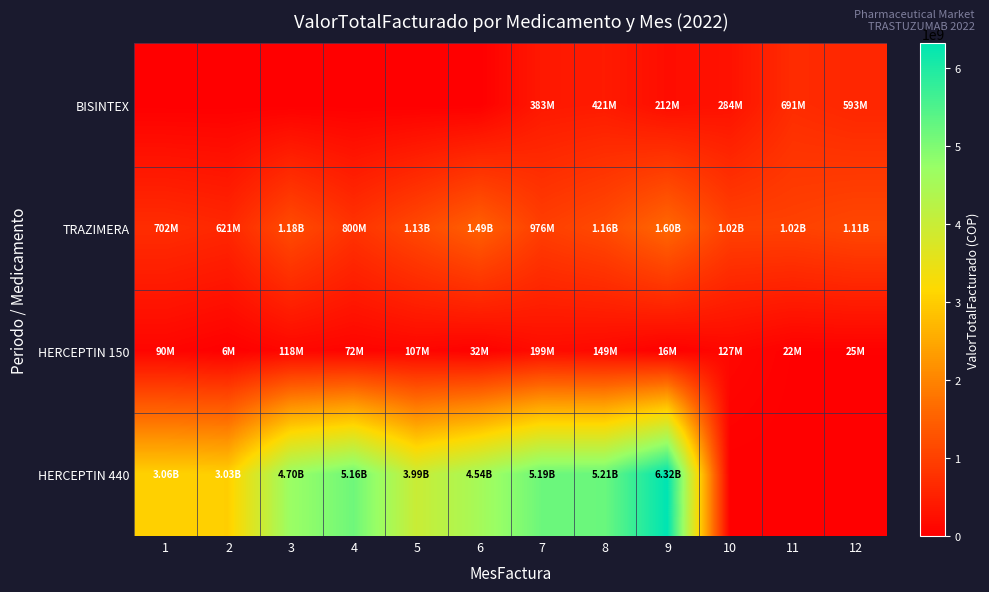

How many categories are shown in the chart?

12